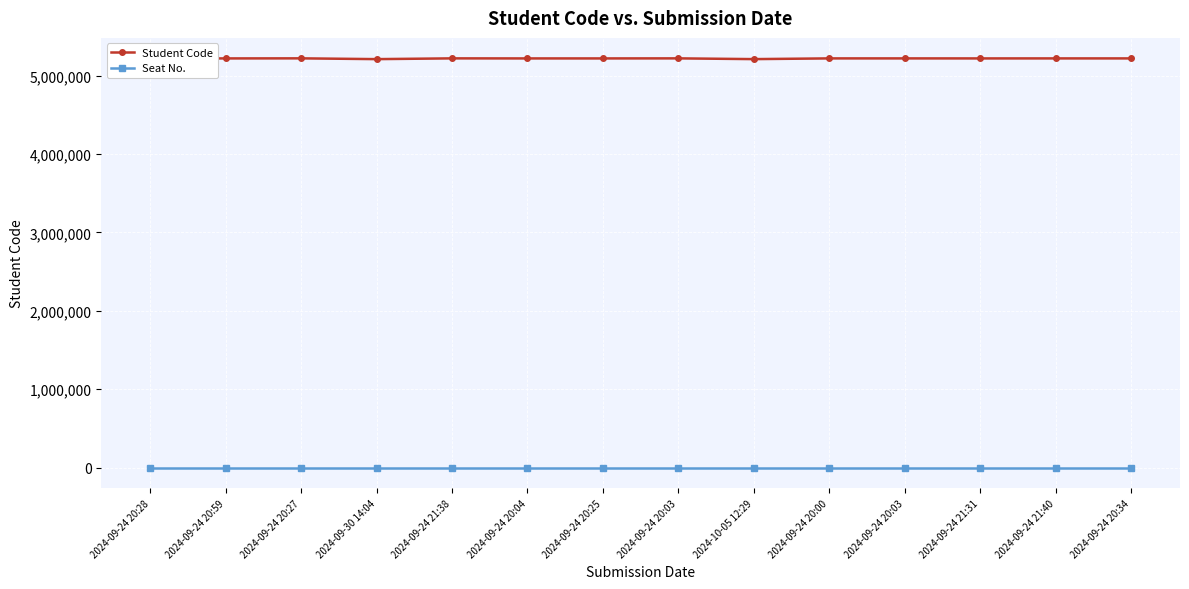

What are all the series names shown in the legend?

Student Code, Seat No.